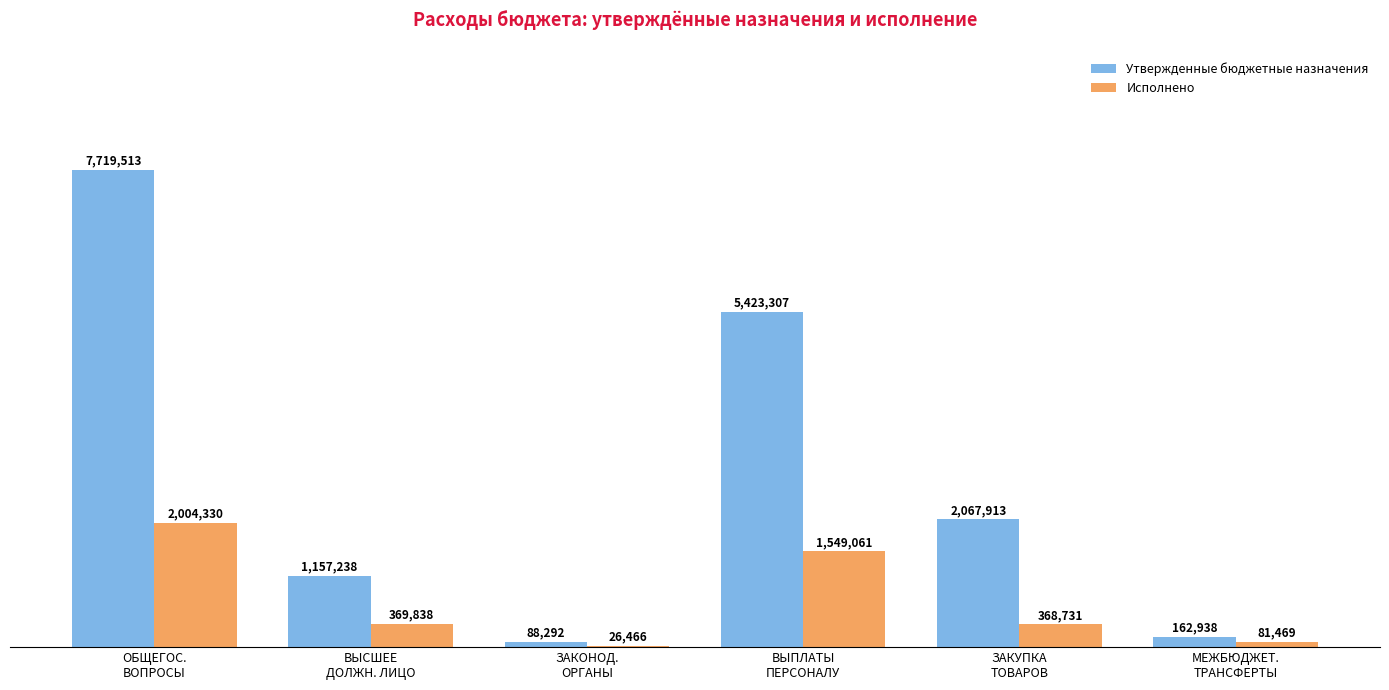

What is the label of the 1st bar from the left?

ОБЩЕГОС.
ВОПРОСЫ